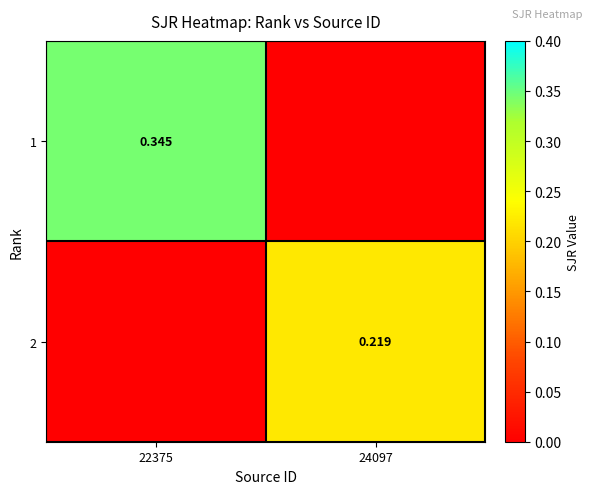

Is the value of 2 at 24097 greater than the value of 1 at 22375?

No